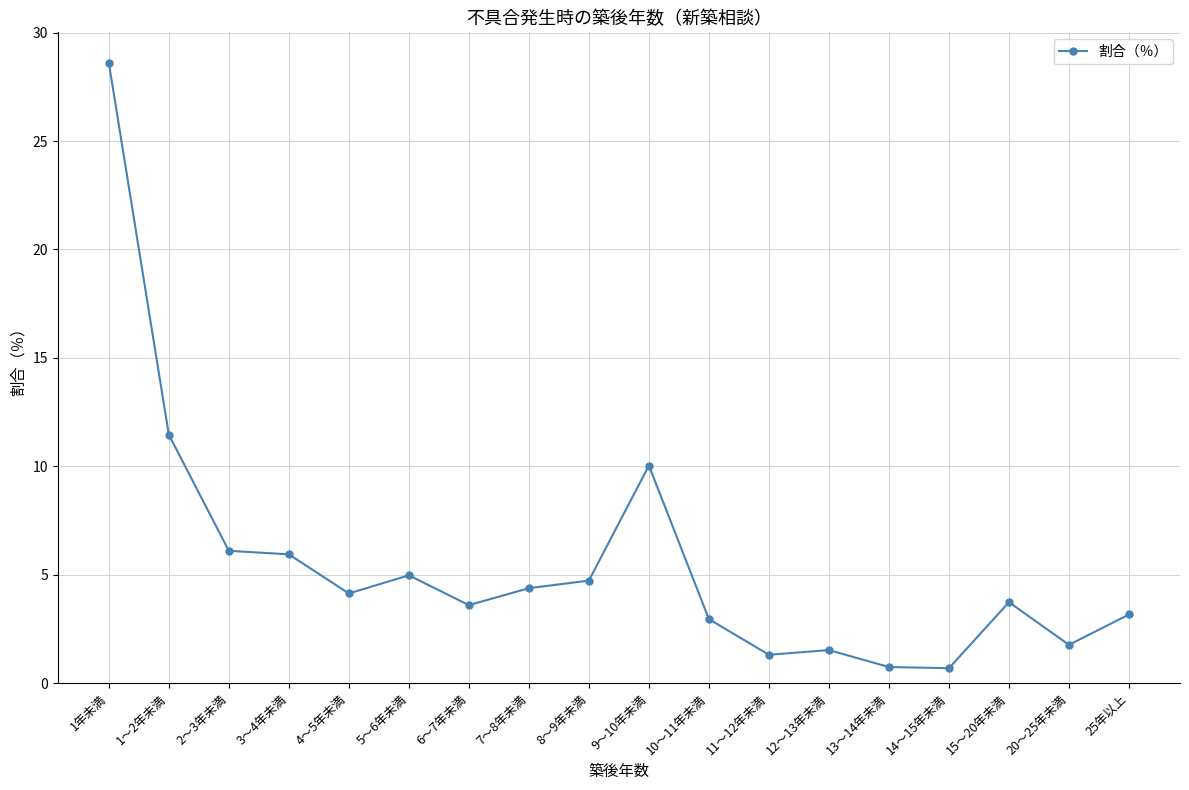

What position from the right is 5～6年未満?

13